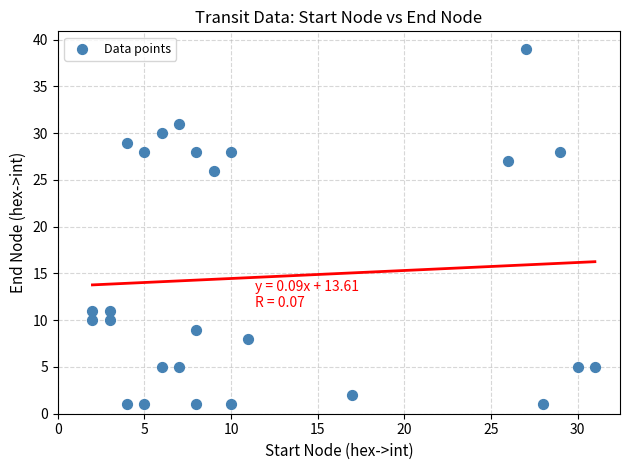

What Y value in the scatter plot is closest to 20?

26